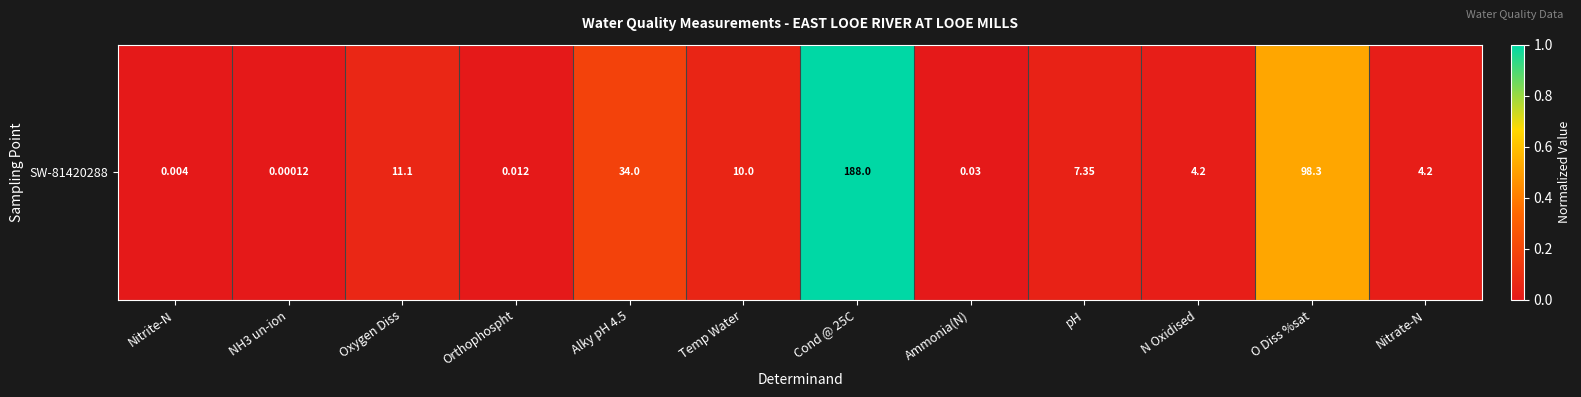

Read the value at Alky pH 4.5.

0.2